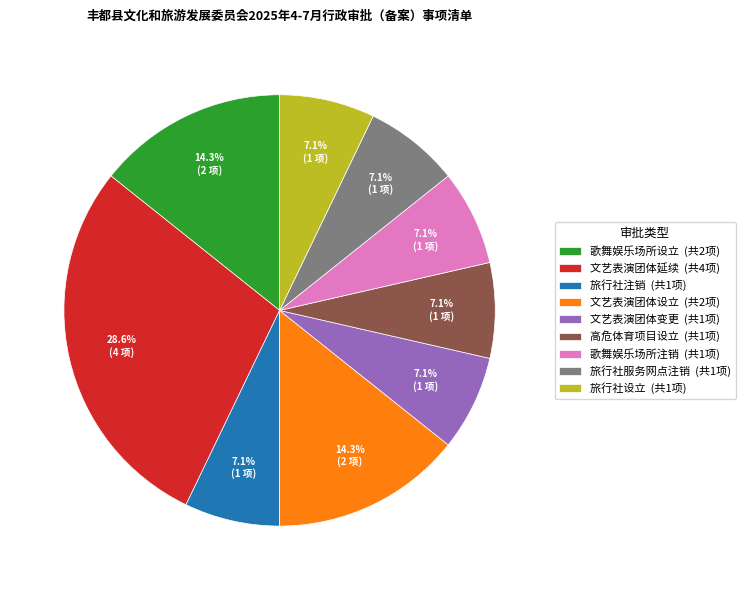

Count the number of slices in the pie.

9